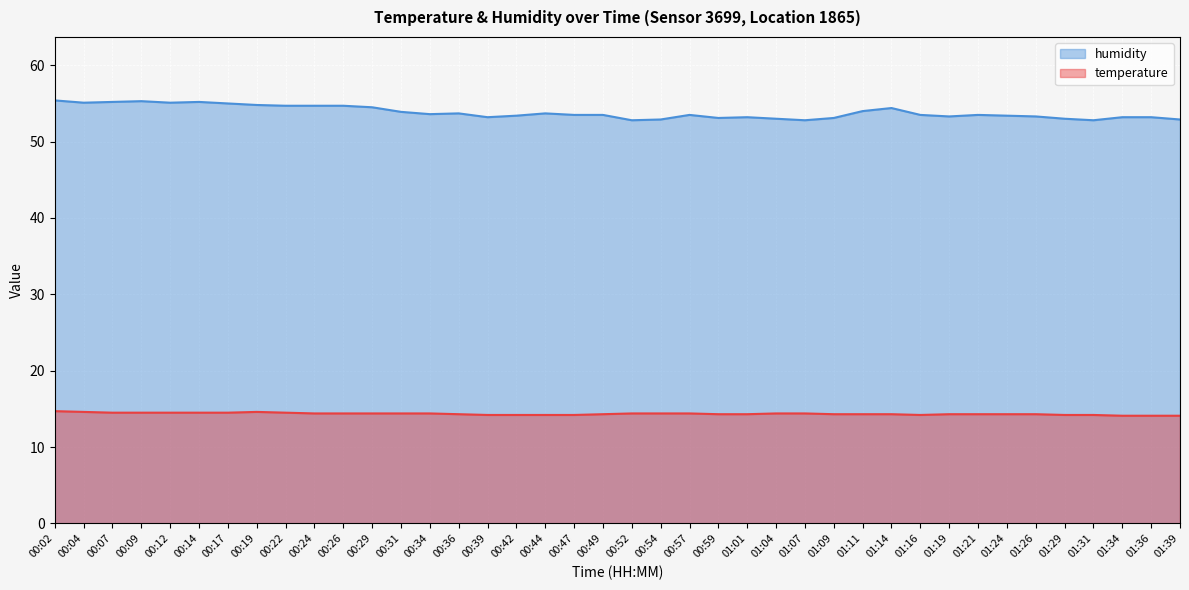

What is the difference between the temperature values at 01:26 and 01:07?

0.1